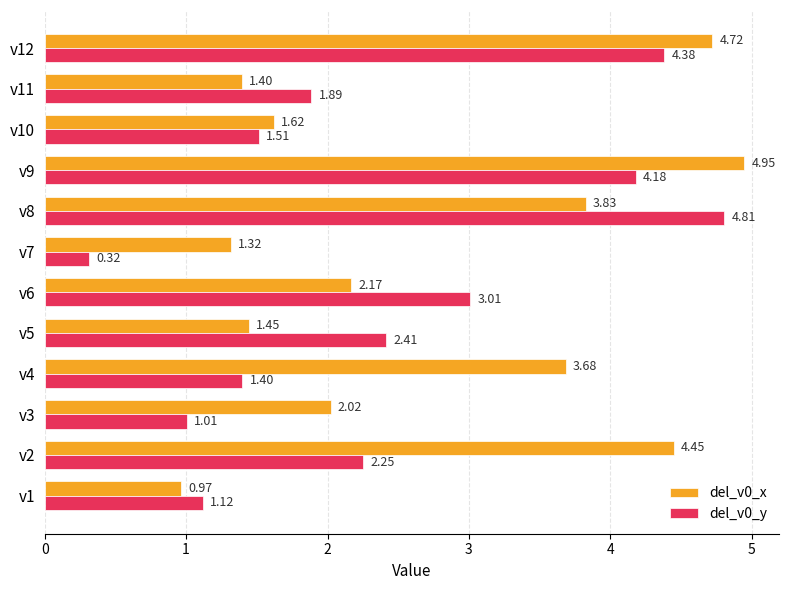

At how many categories does at least one series exceed 3?

6